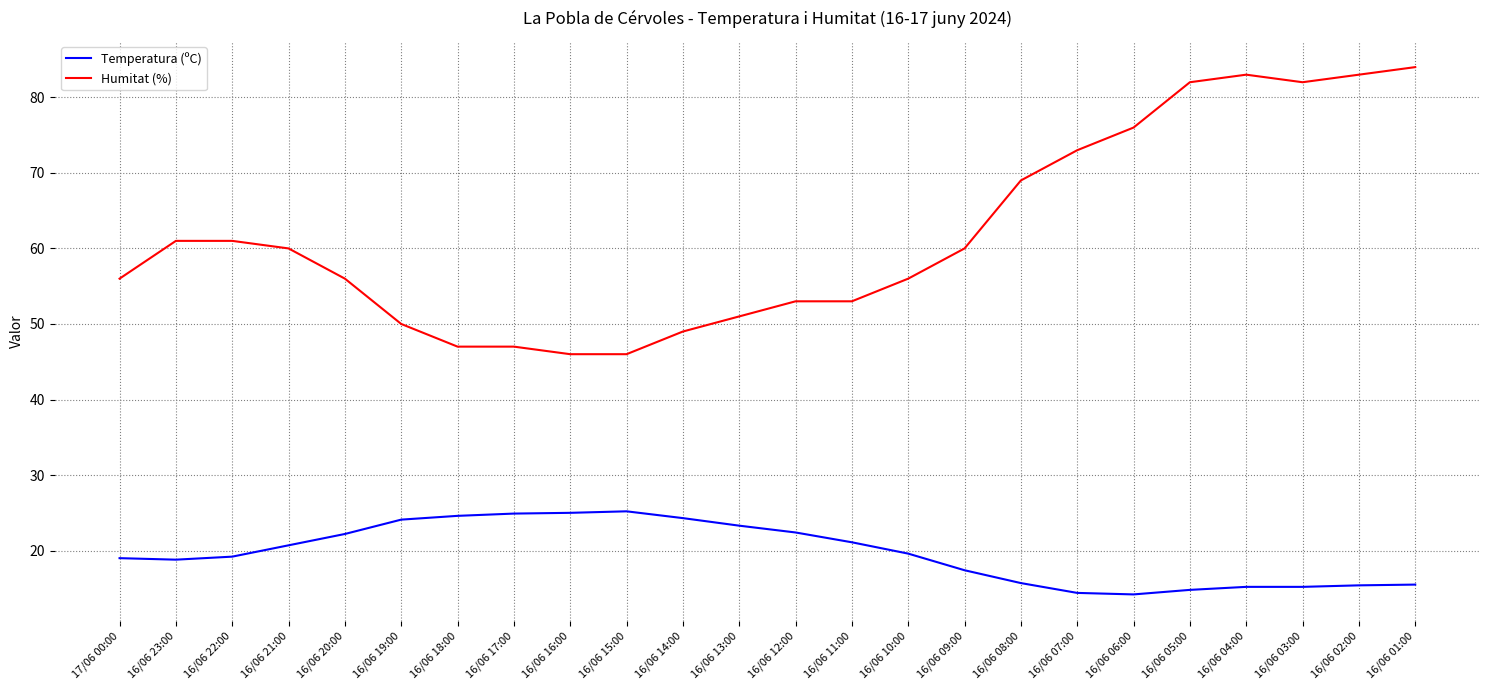

At how many categories does at least one series exceed 58?

12